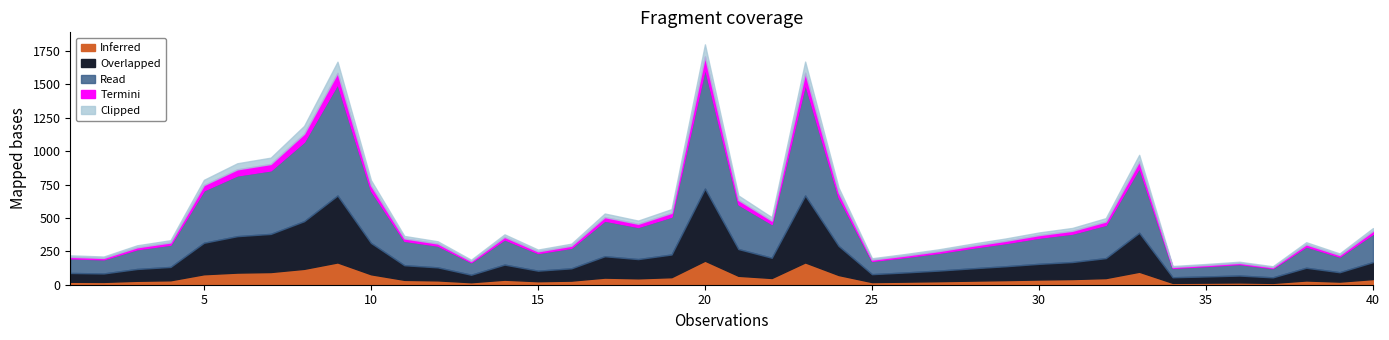

Reading right to left, extract all data points from this chart.

424	234	318	138	172	155	140	972	498	425	391	346	307	265	230	198	727	1670	505	668	1799	566	480	533	307	263	377	187	325	365	783	1669	1189	951	909	785	333	295	211	220